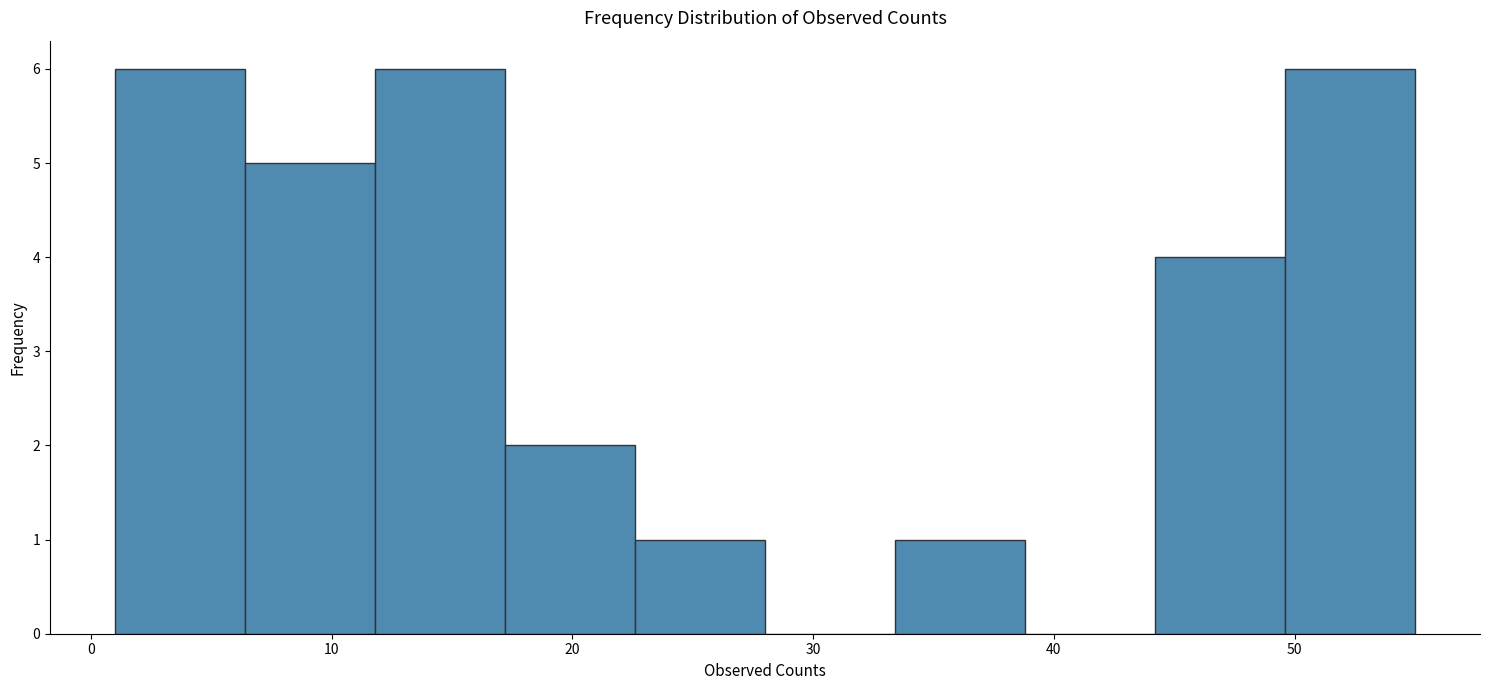

Reading left to right, list every bar in this chart as the range it spans on the x-axis followed by its height. Neither the bar edges nor the heights are printed on the chart, so give them approximately, as read against the axes.

1.0 to 6.4: 6
6.4 to 11.8: 5
11.8 to 17.2: 6
17.2 to 22.6: 2
22.6 to 28.0: 1
28.0 to 33.4: 0
33.4 to 38.8: 1
38.8 to 44.2: 0
44.2 to 49.6: 4
49.6 to 55.0: 6